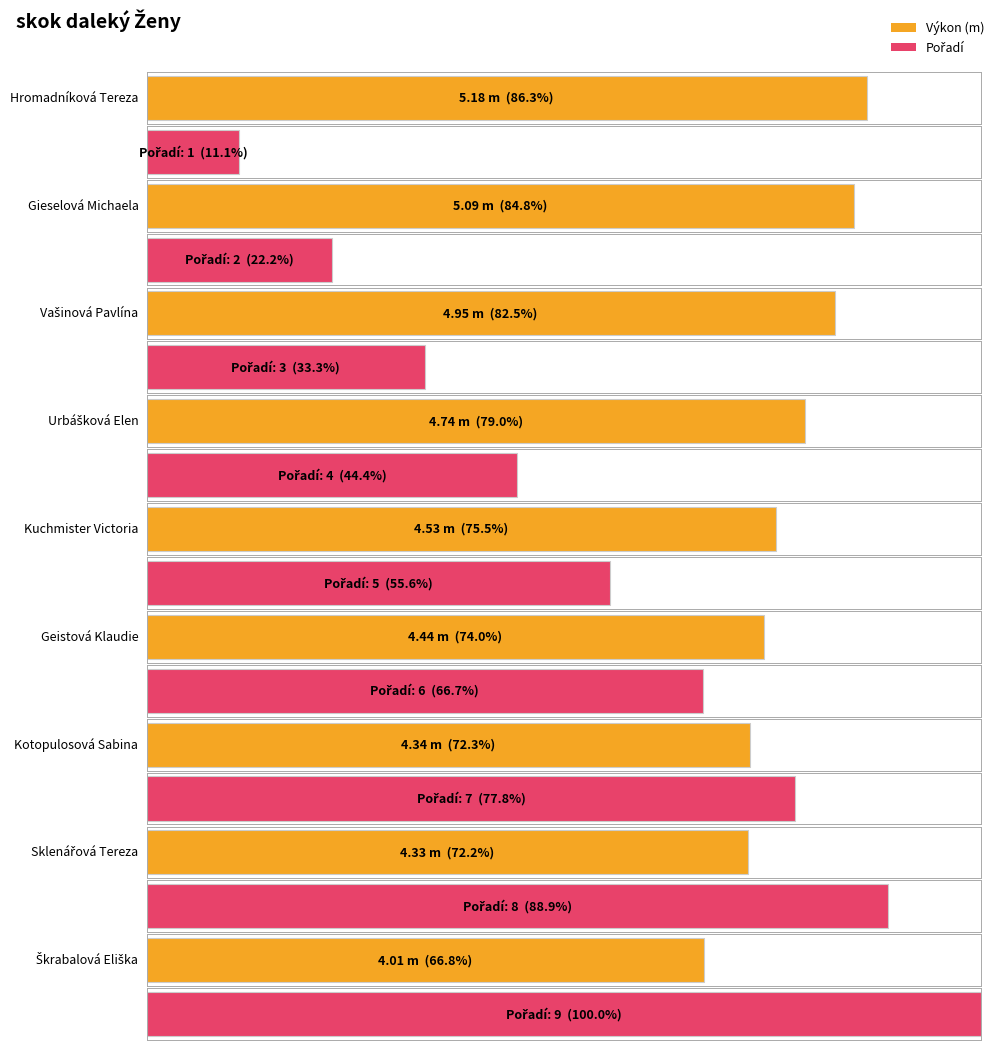

What is the label of the 1st bar from the right?

Škrabalová Eliška